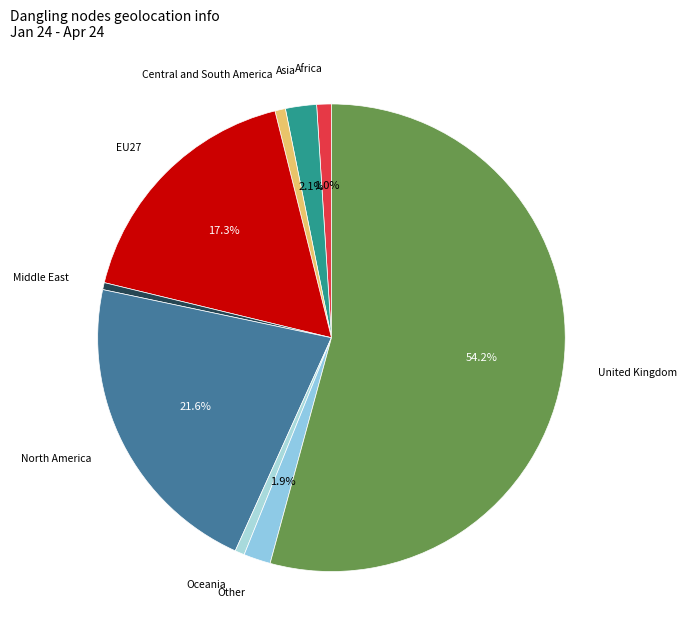

What is the largest slice in the pie chart?

United Kingdom